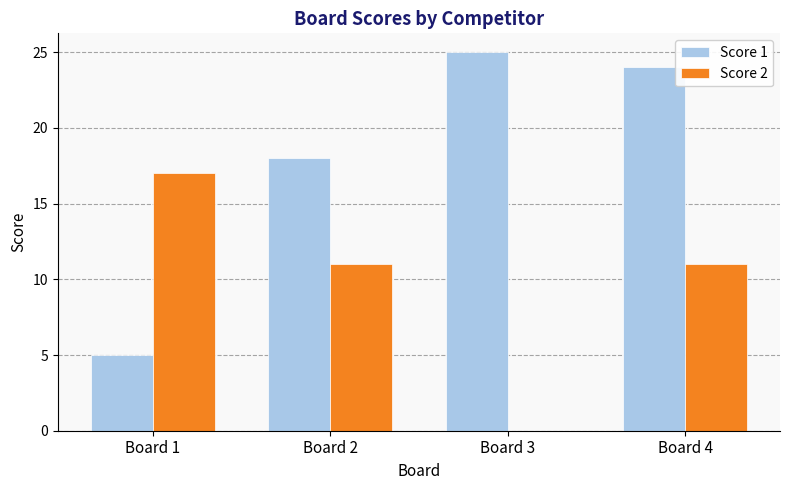

Which category has the highest value in the Score 2 series?

Board 1